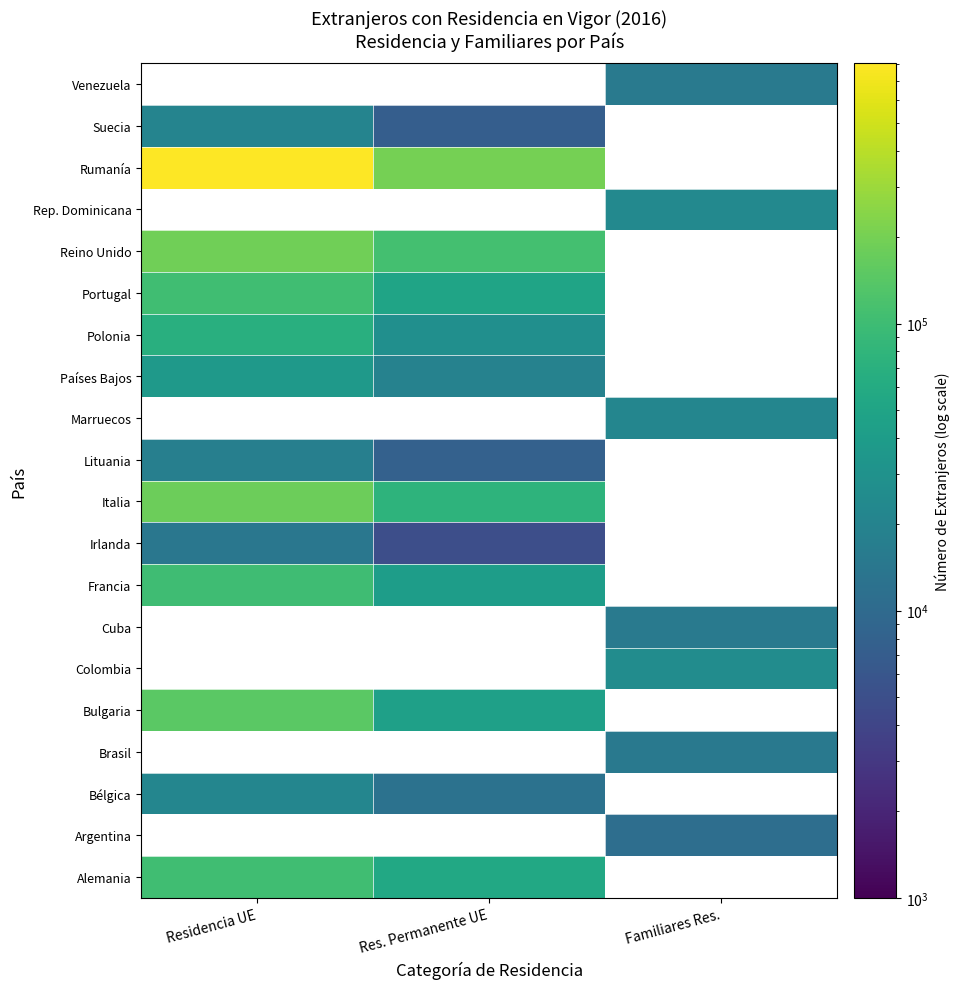

At which label is Países Bajos closest to 27524?

Res. Permanente UE